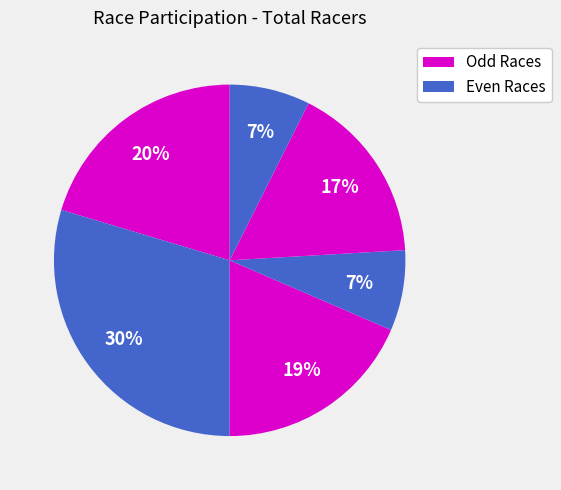

Count the number of slices in the pie.

6